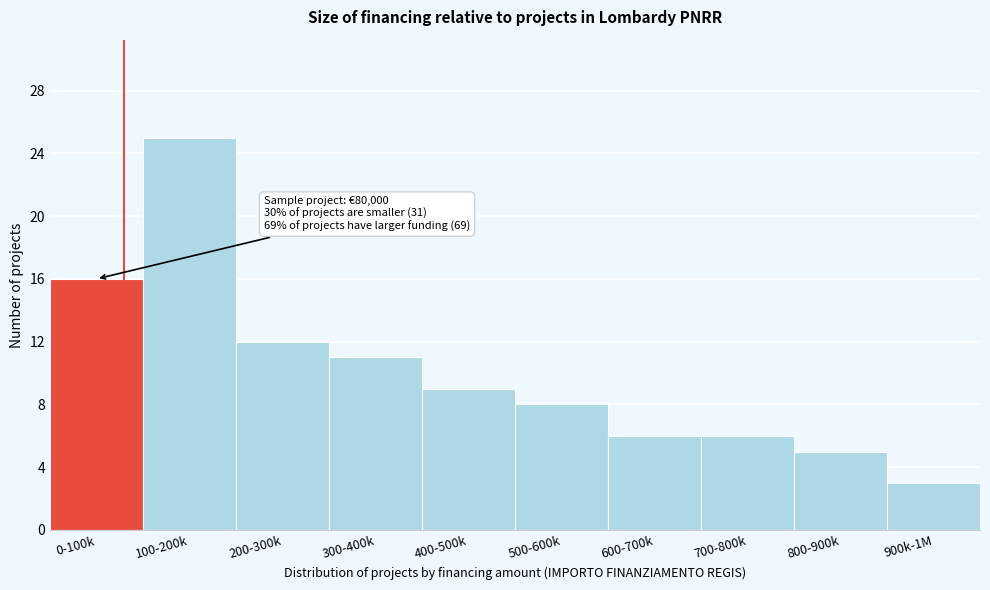

Reading left to right, extract all data points from this chart.

0-100k=16	100-200k=25	200-300k=12	300-400k=11	400-500k=9	500-600k=8	600-700k=6	700-800k=6	800-900k=5	900k-1M=3